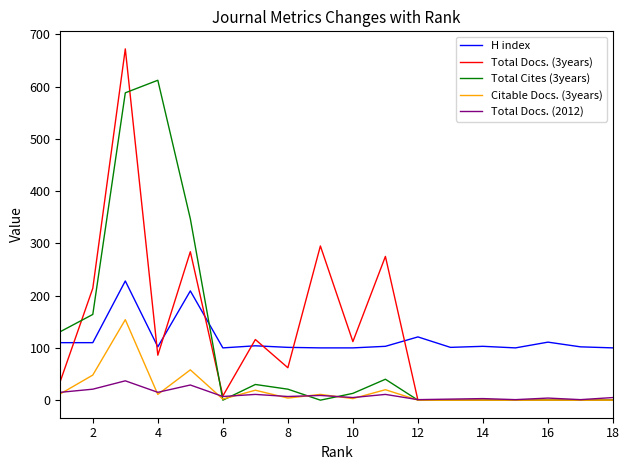

True or false: Total Docs. (3years) and H index cross at least once.

True